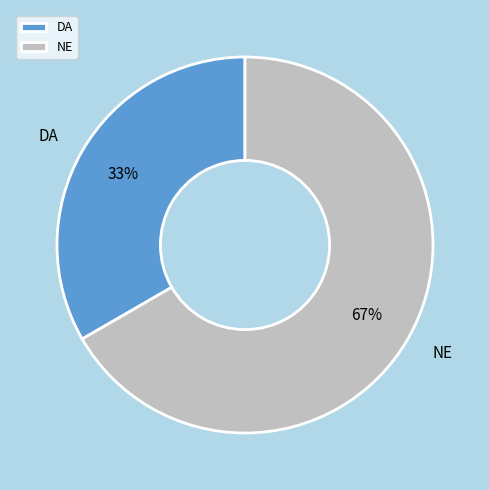

To the nearest percent, what is the average slice percentage?

50%